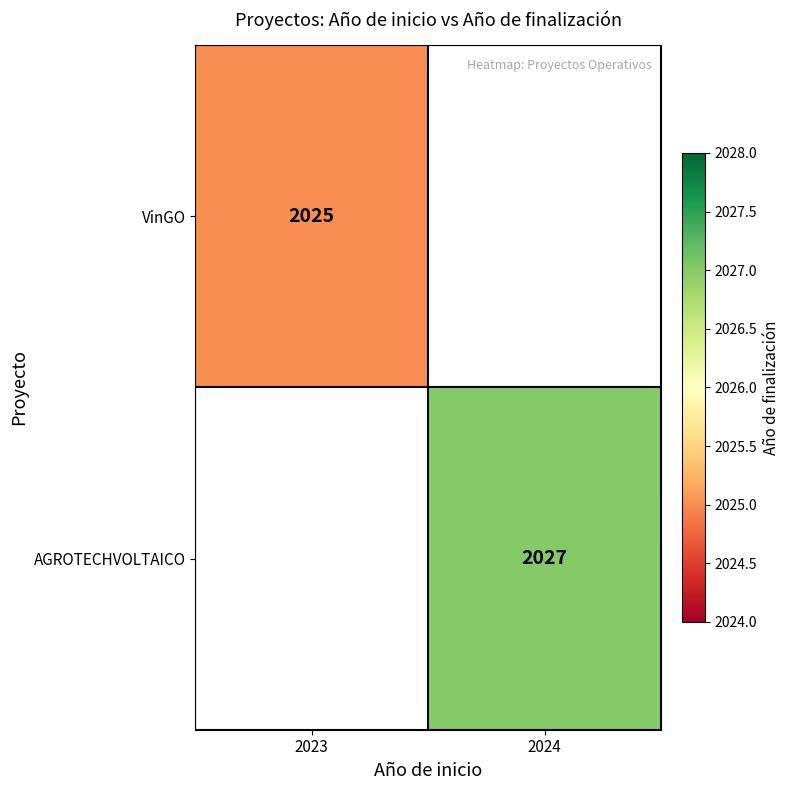

The value of AGROTECHVOLTAICO at 2024 is 2027. True or false?

True